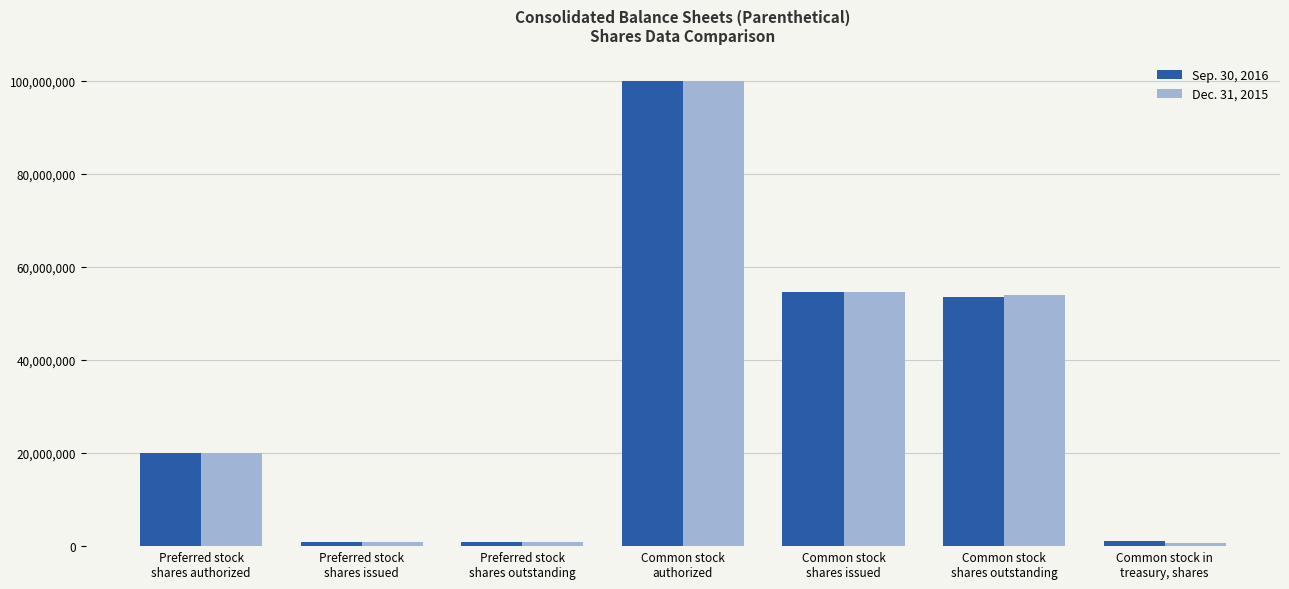

Between Preferred stock
shares authorized and Common stock
shares outstanding, which series saw the biggest shift?

Dec. 31, 2015